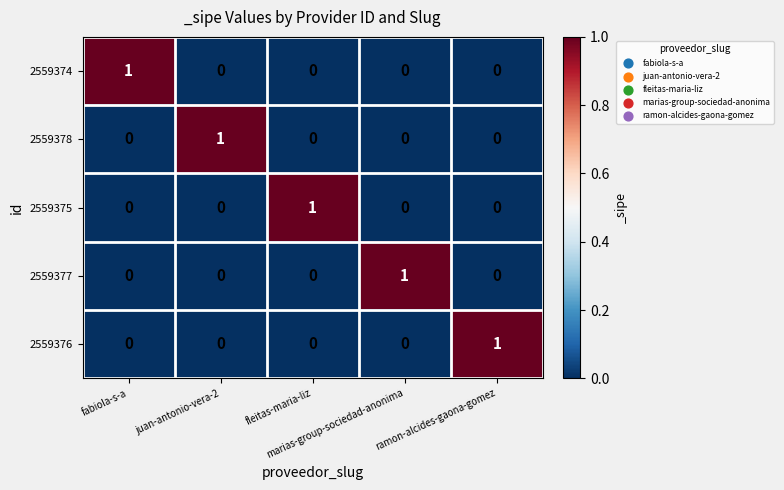

At how many categories does at least one series exceed 0?

5